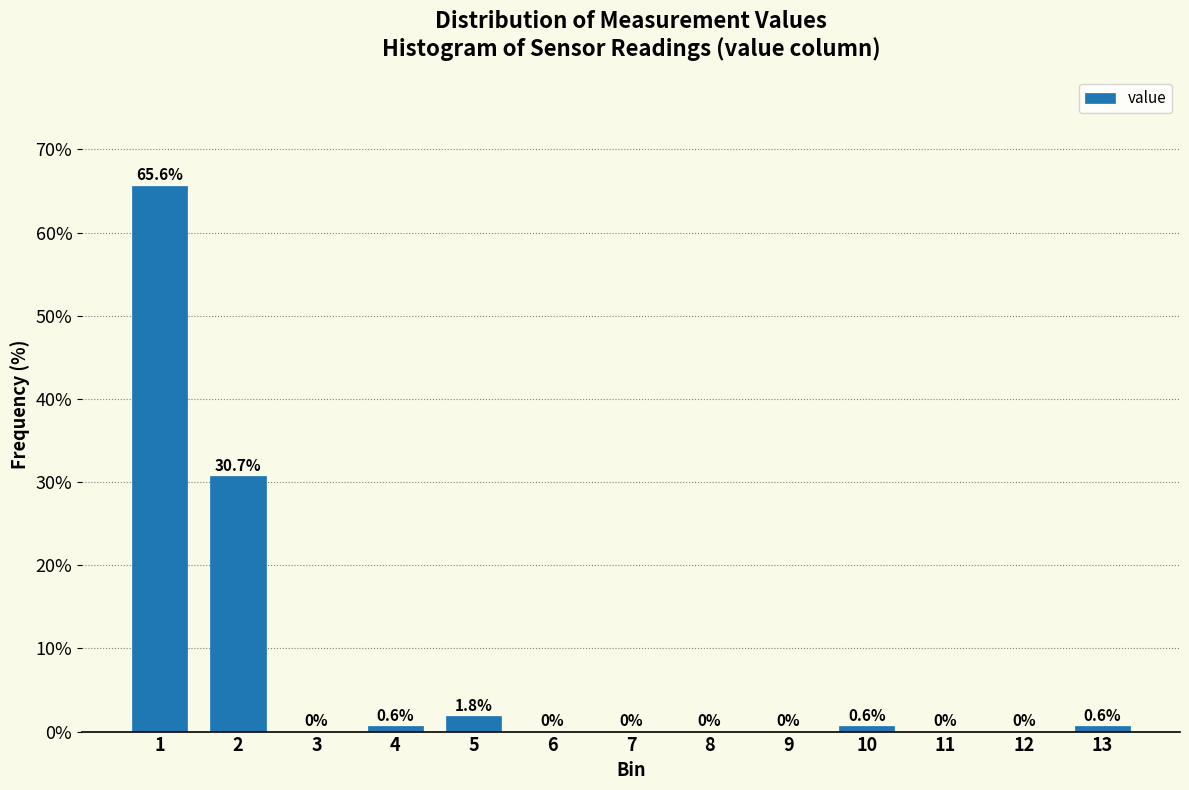

Reading right to left, extract all data points from this chart.

13=0.6	12=0.0	11=0.0	10=0.6	9=0.0	8=0.0	7=0.0	6=0.0	5=1.8	4=0.6	3=0.0	2=30.7	1=65.6